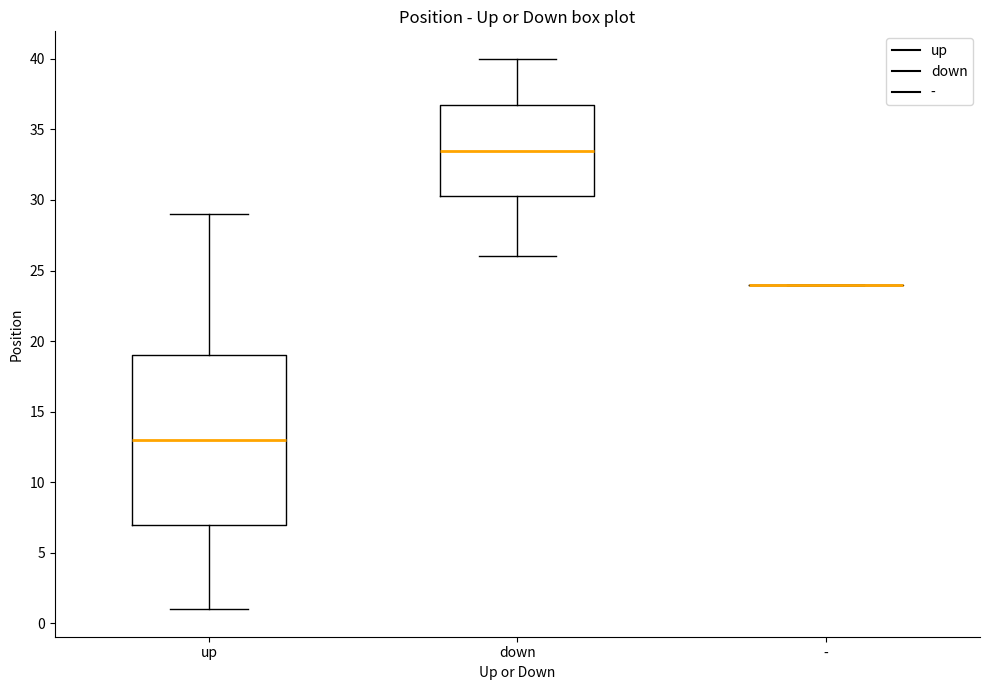

Which box is the tallest, from its lower edge to its upper edge?

up